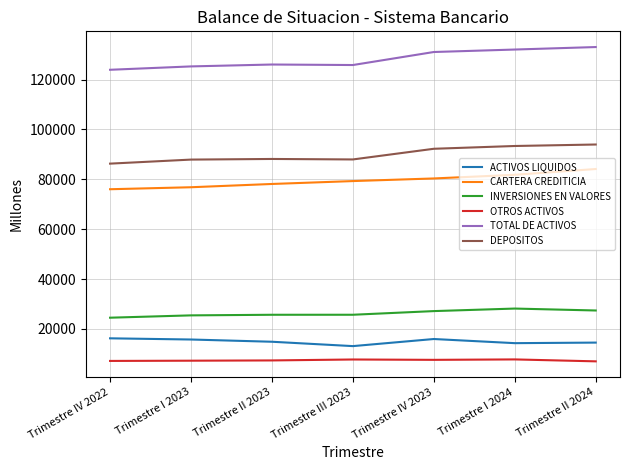

Does the chart display data point markers on the line(s)?

No